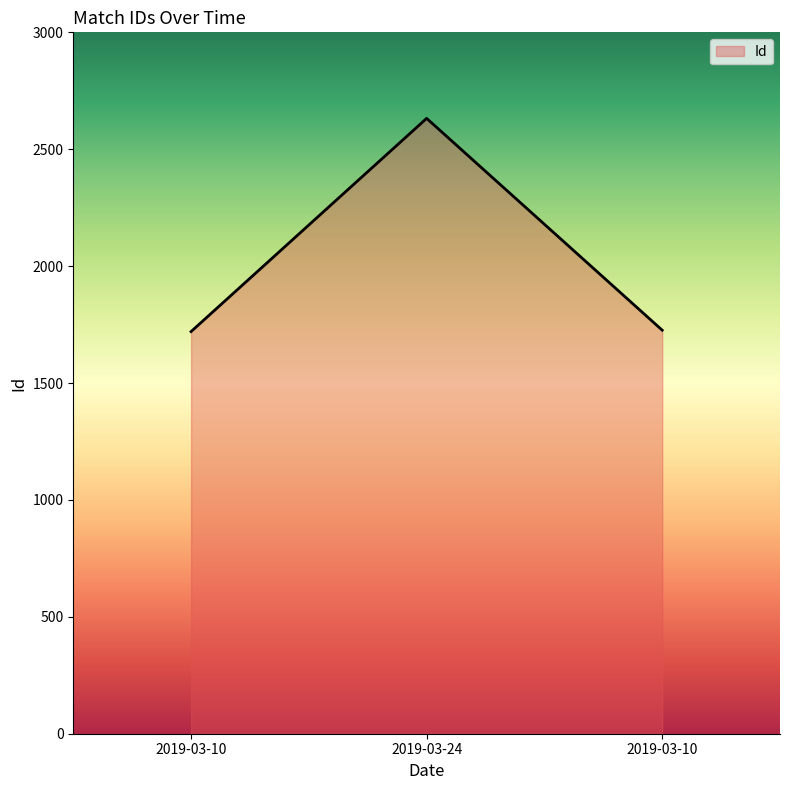

What is the minimum value shown in the chart?

1720